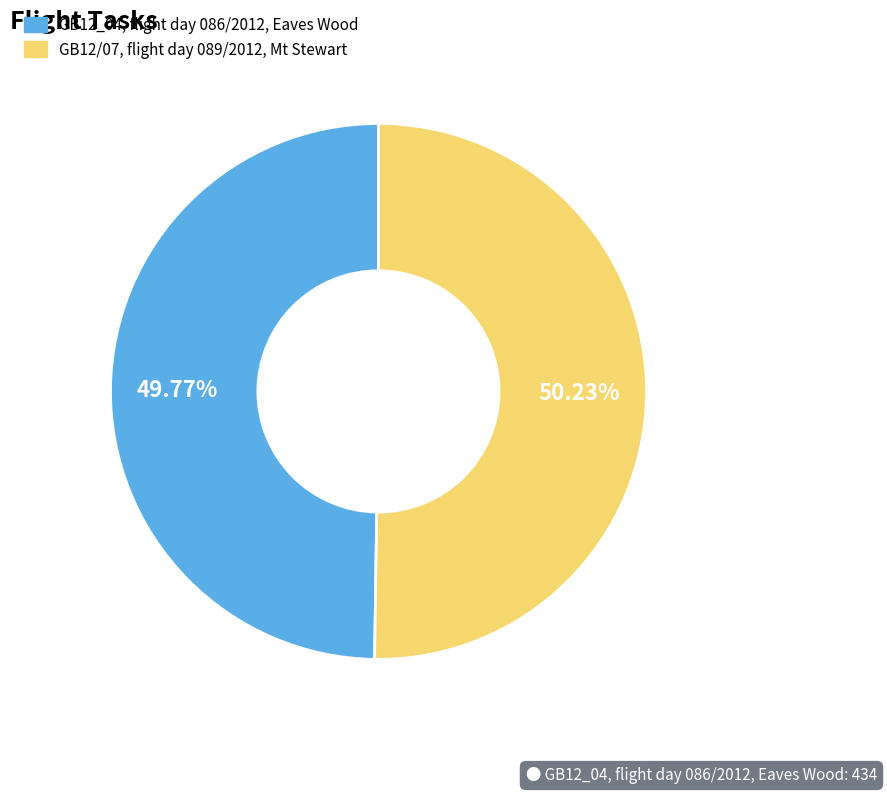

Rank the categories by value from highest to lowest.

GB12/07, flight day 089/2012, Mt Stewart, GB12_04, flight day 086/2012, Eaves Wood